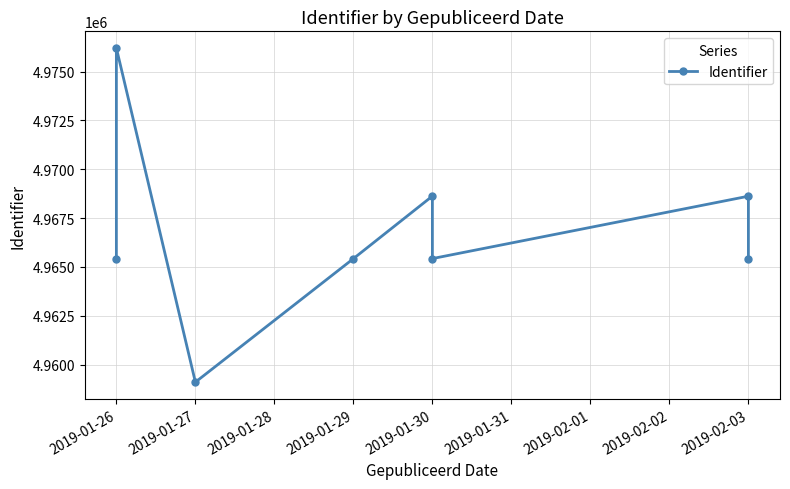

How many lines are shown in the chart?

1